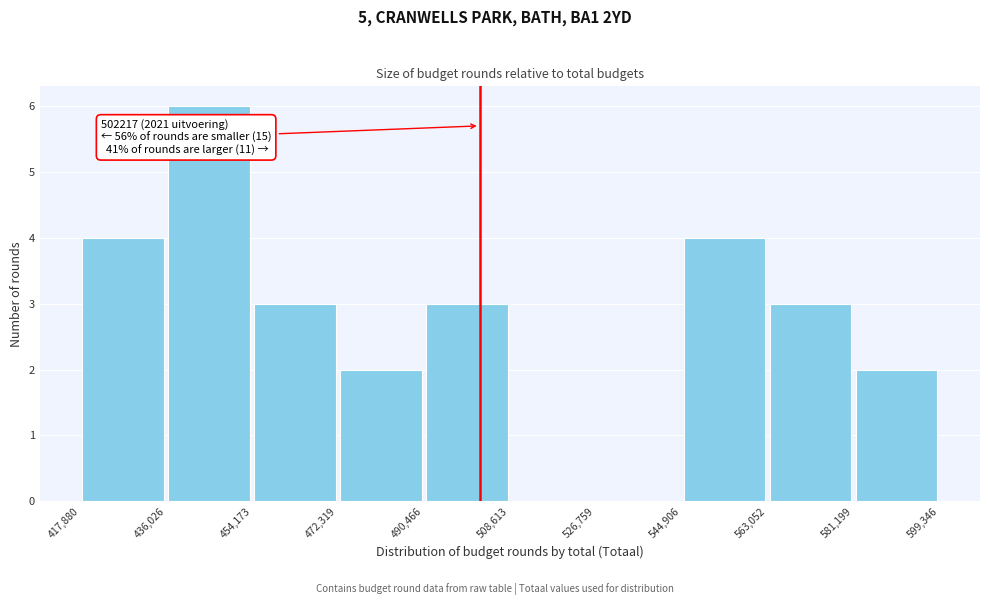

Over which range of the x-axis is the bar tallest?

436,026 to 454,173